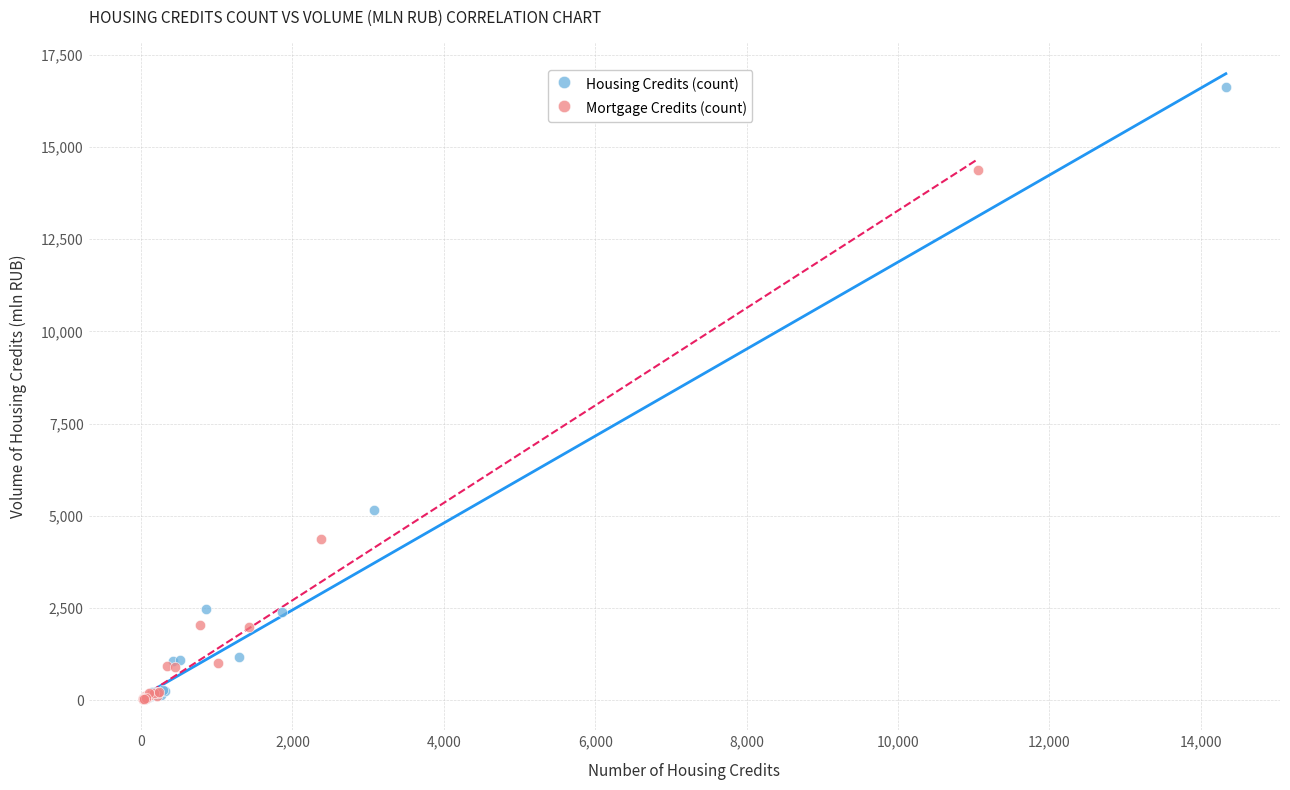

Which series has the widest spread of Y values?

Housing Credits (count)